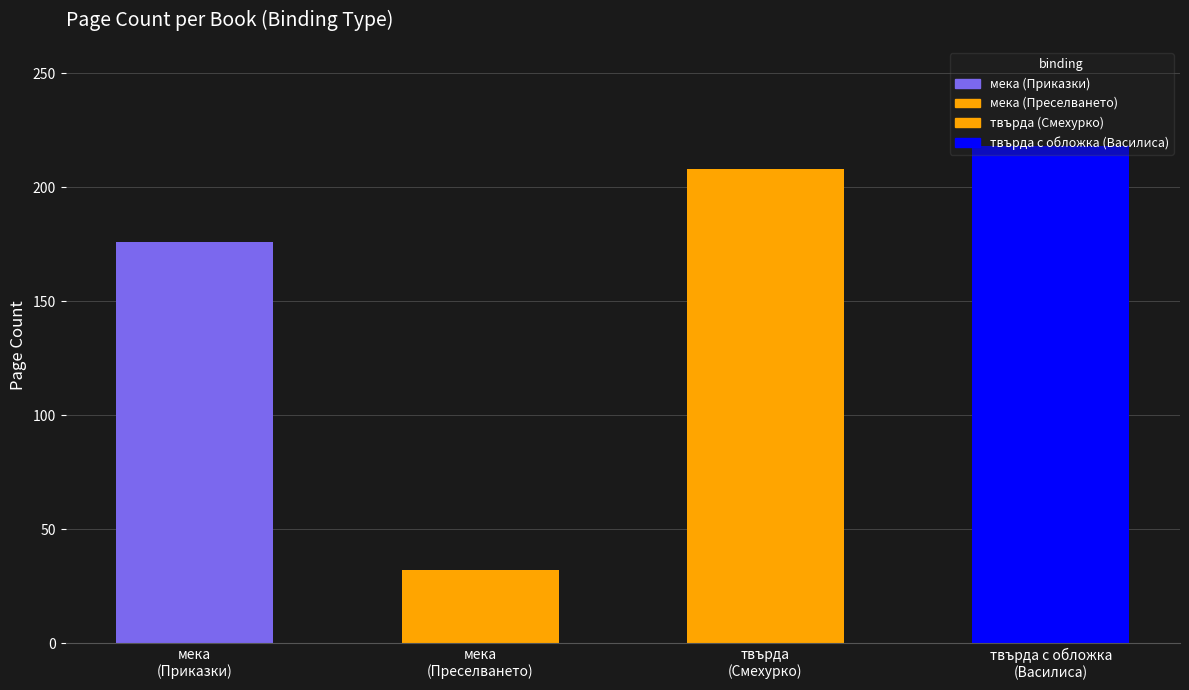

Reading right to left, list all the values displayed in this chart.

твърда с обложка (Василиса)=218	твърда (Смехурко)=208	мека (Преселването)=32	мека (Приказки)=176